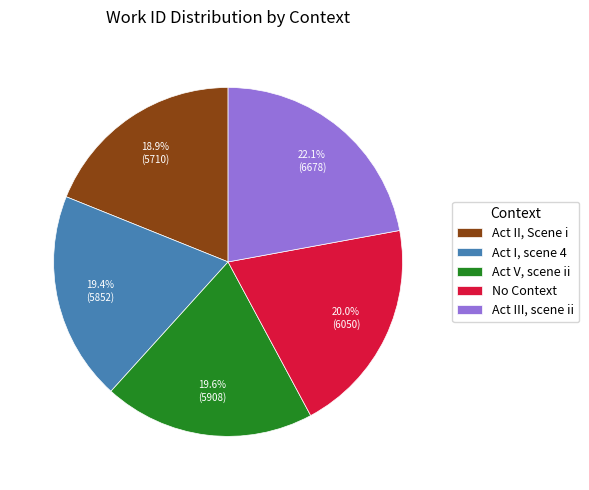

Do Act V, scene ii and Act III, scene ii together represent more than half of the pie?

No